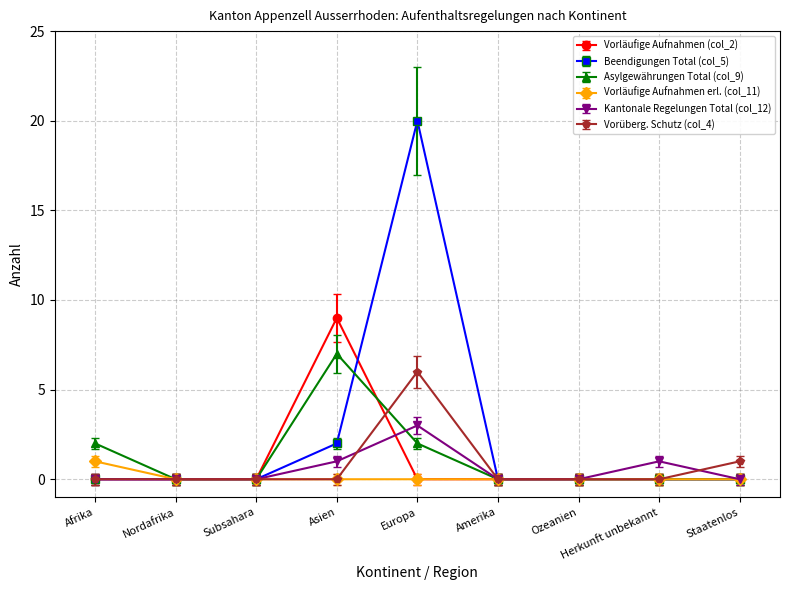

What is the label of the 4th point from the left?

Asien